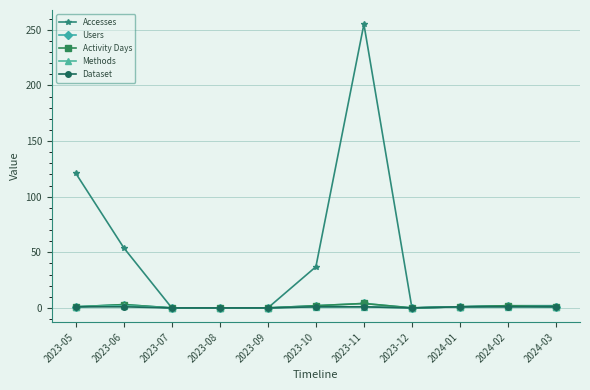

Is this an area chart (filled region under the line)?

No